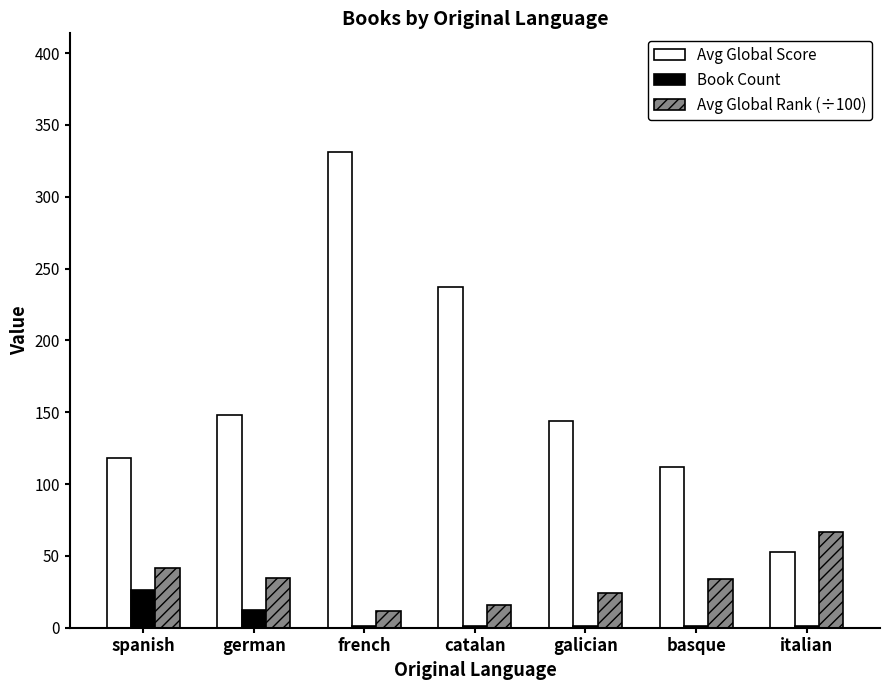

What is the highest value of the Avg Global Rank (÷100) series?

66.8